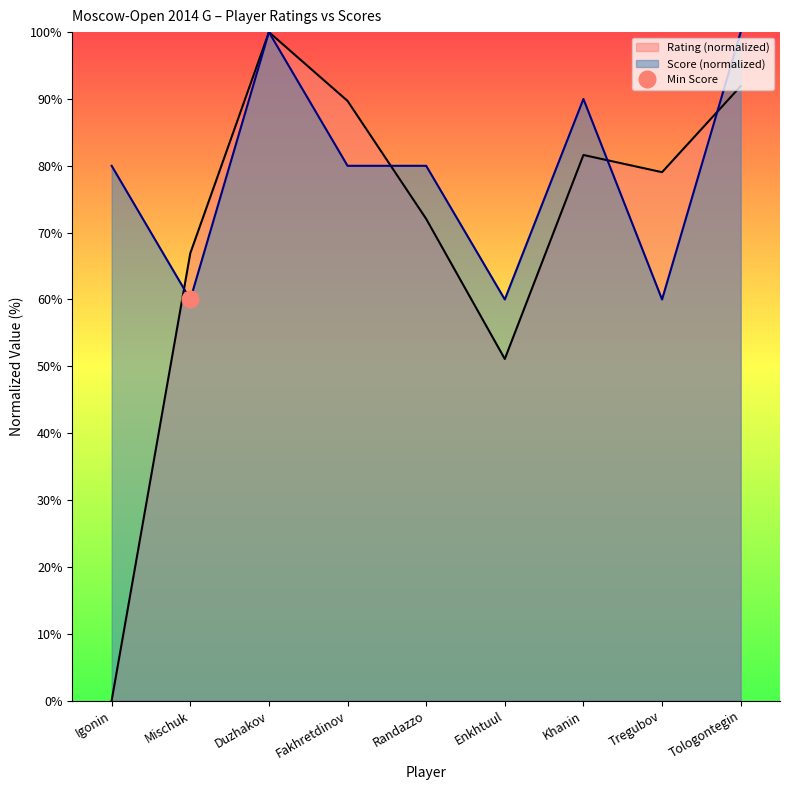

What is the average value of the Score series?

78.9